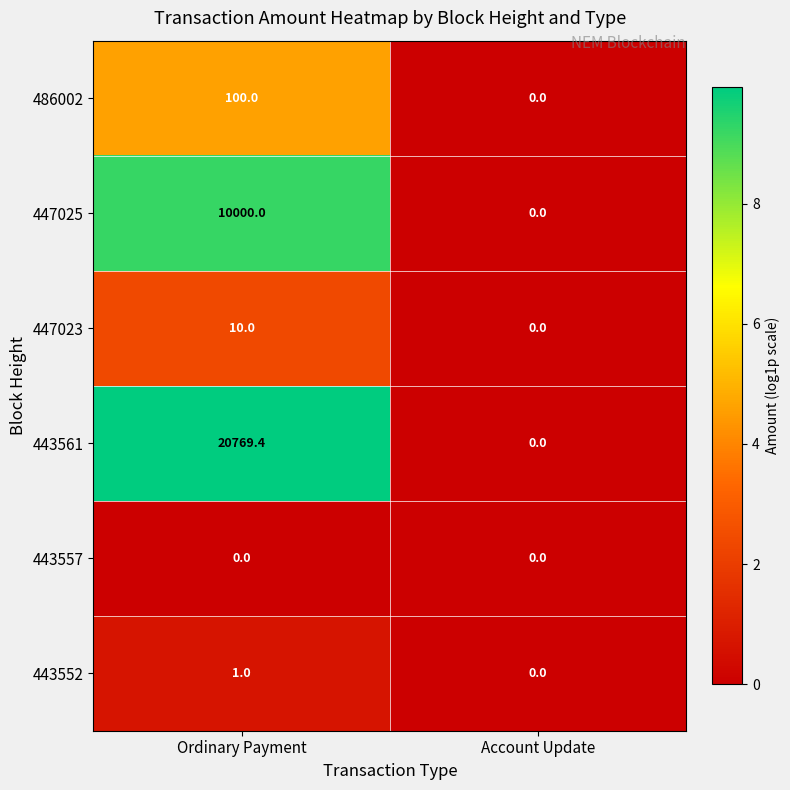

Rank the series by their maximum value, from lowest to highest.

443557, 443552, 447023, 486002, 447025, 443561